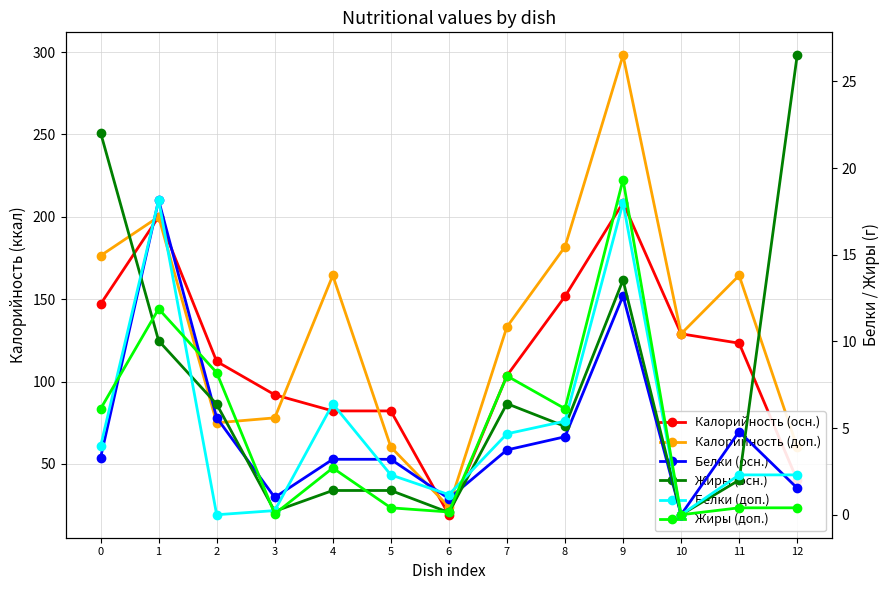

How many interior local peaks does the Жиры (доп.) series have?

4